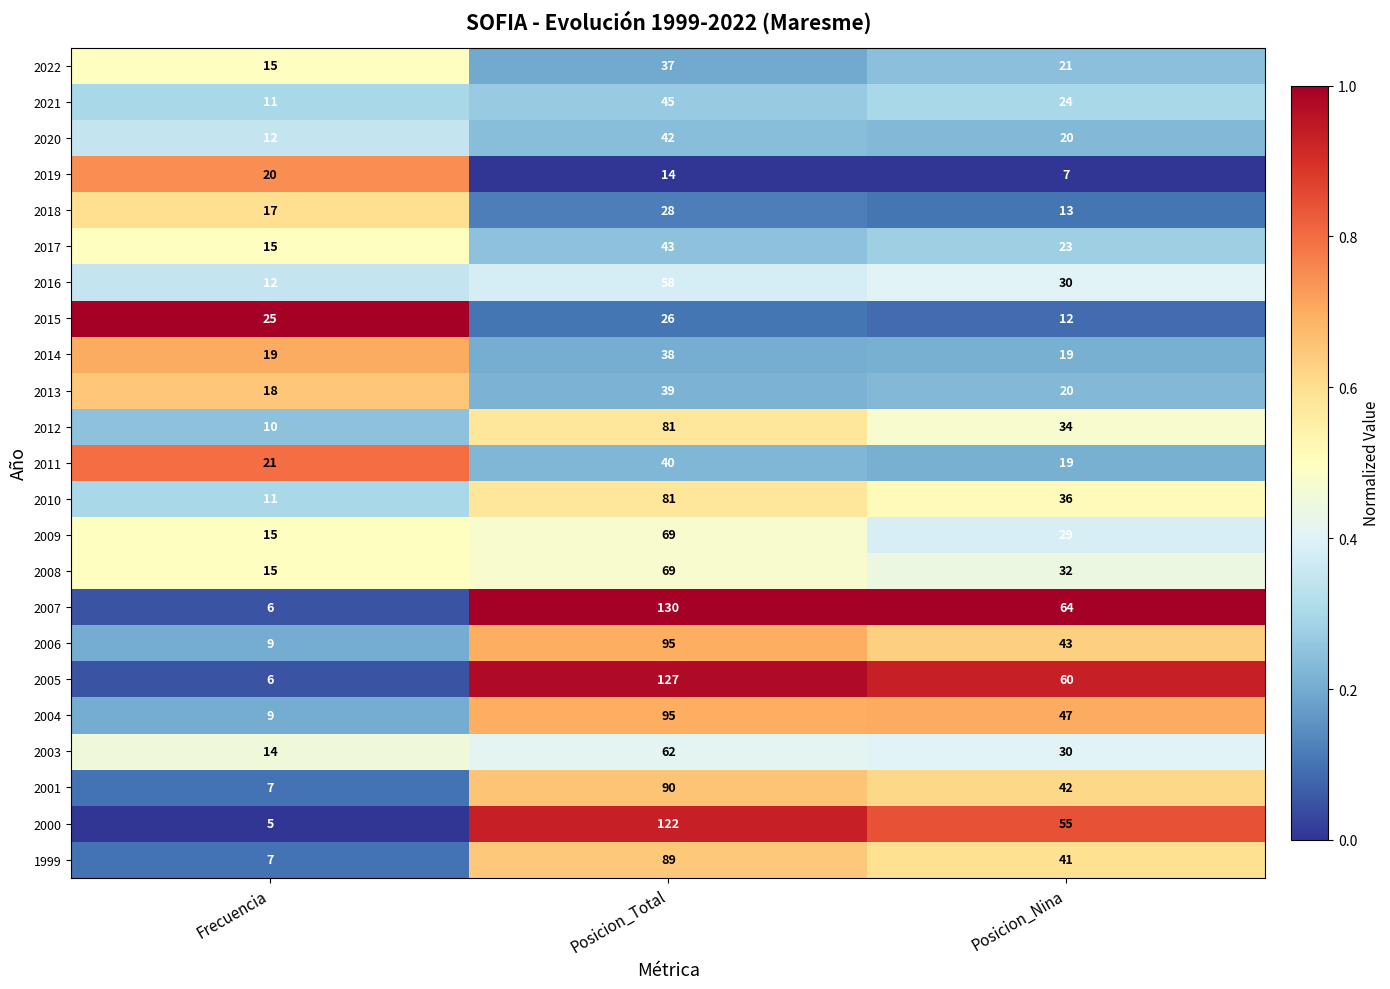

True or false: 2010 has a value of 36 at Posicion_Nina.

True